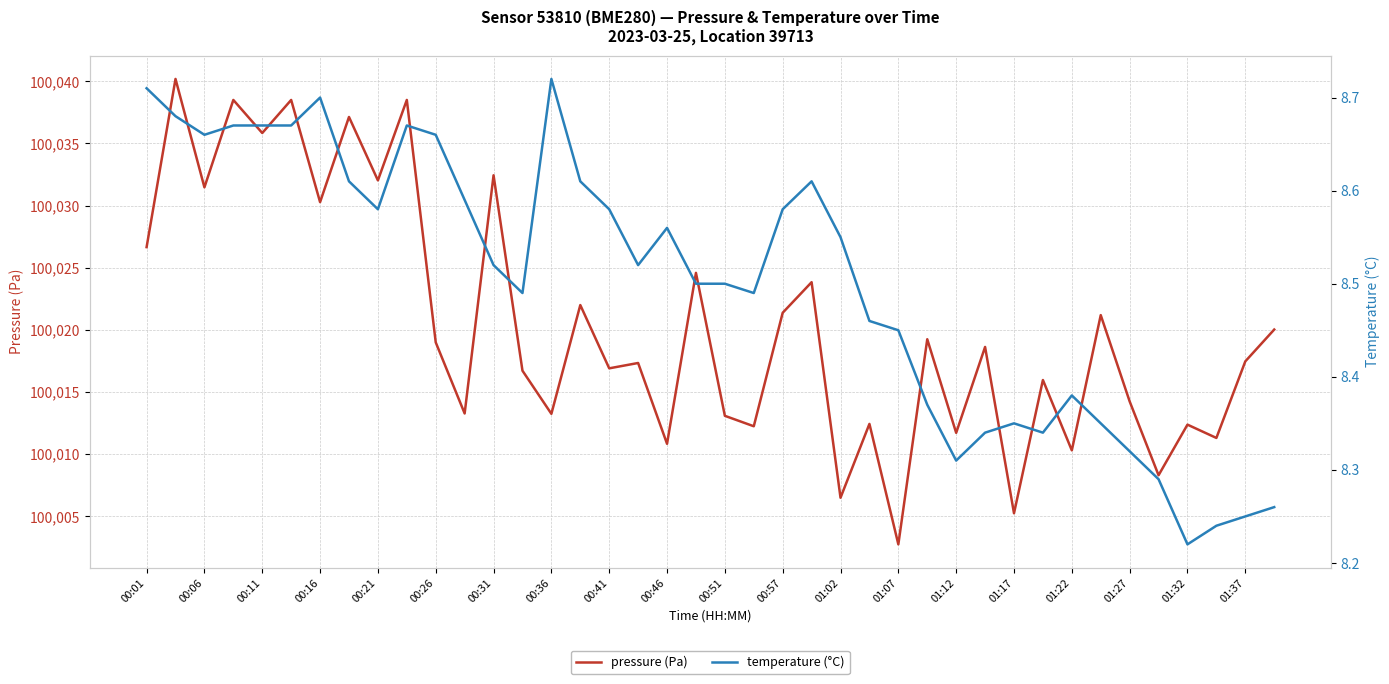

At which label does pressure (Pa) first exceed 100018?

00:01